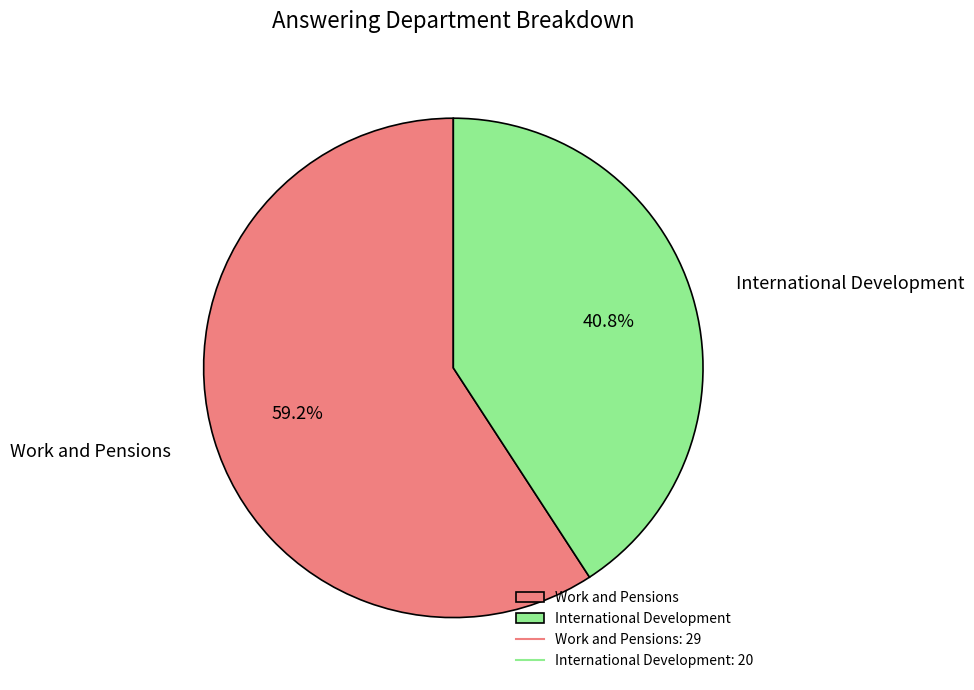

What percentage is NOT represented by International Development?

59.2%